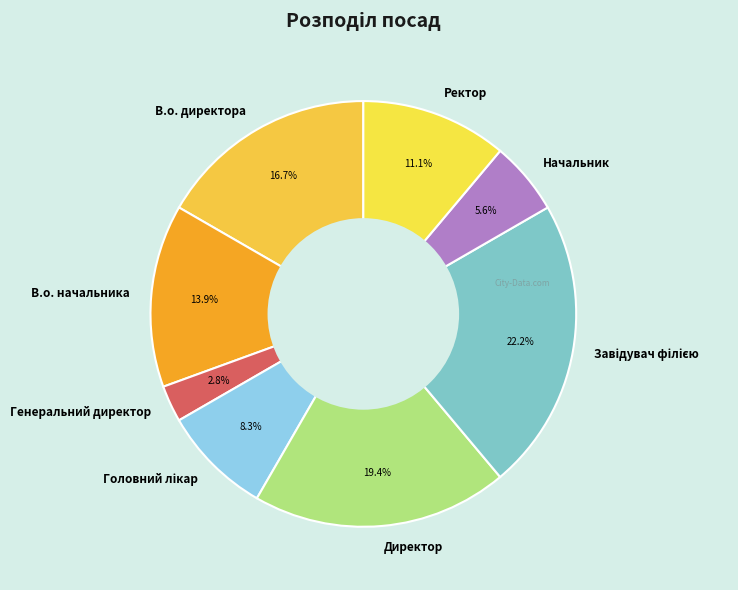

Is there any slice that represents more than half of the pie?

No